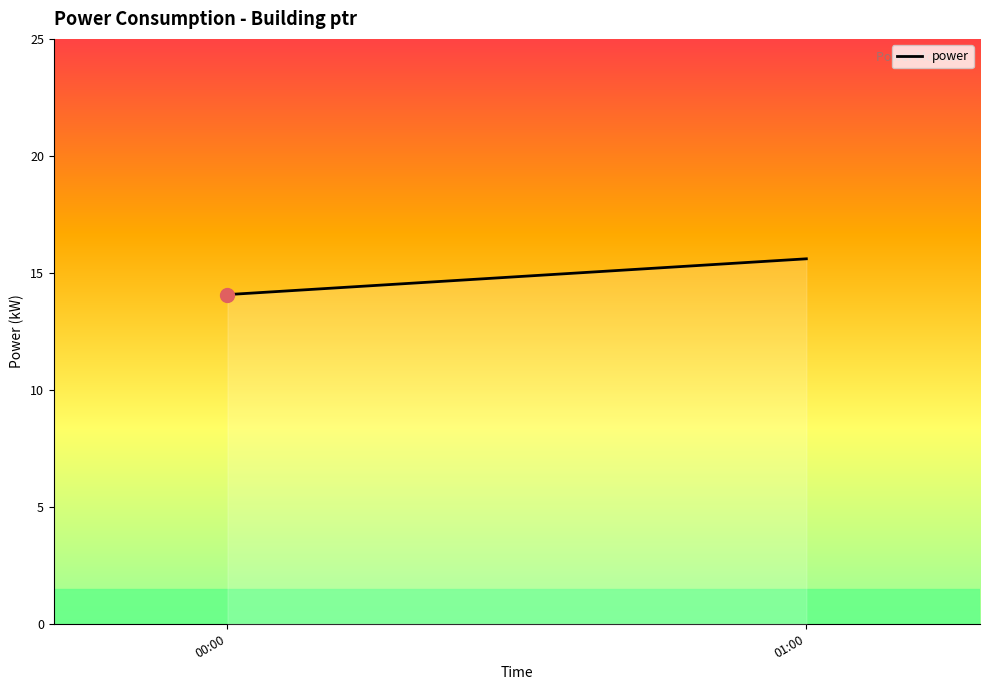

What is the difference between the values at 00:00 and 01:00?

1.5